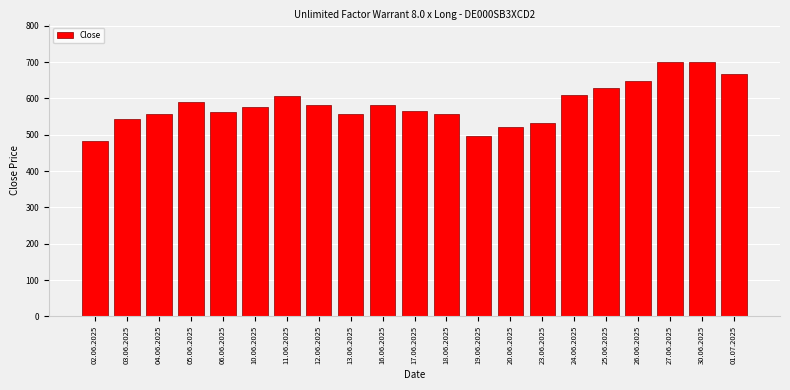

What is the sum of the values at 26.06.2025 and 25.06.2025?

1278